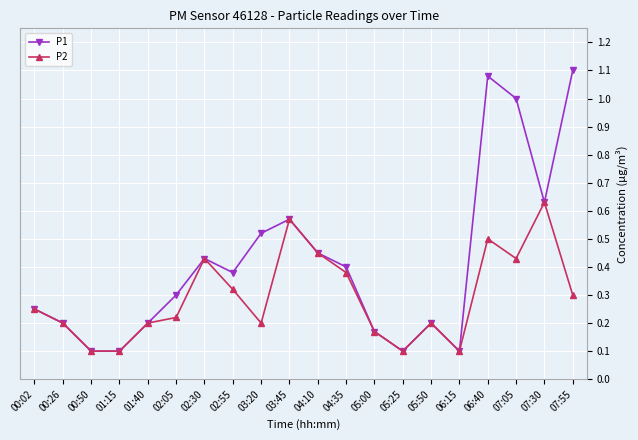

What is the label of the 13th point from the right?

02:55